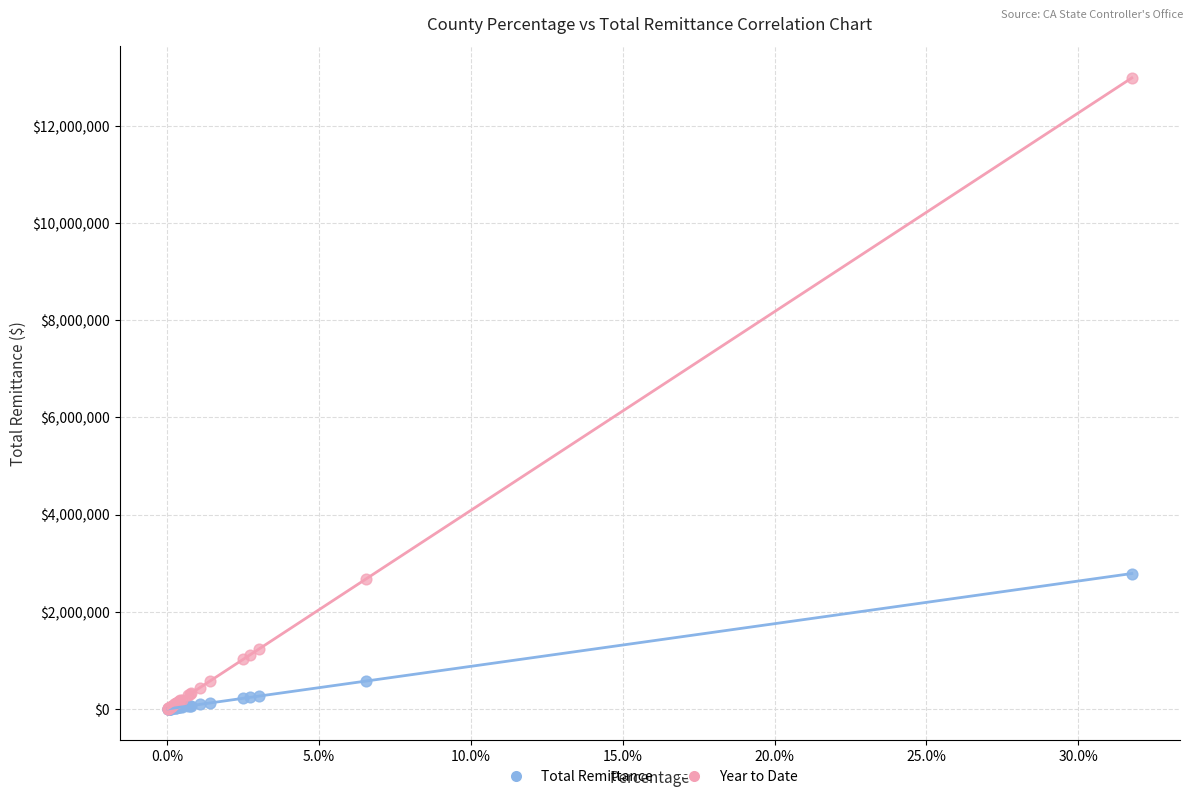

What are all the series names shown in the legend?

Total Remittance, Year to Date